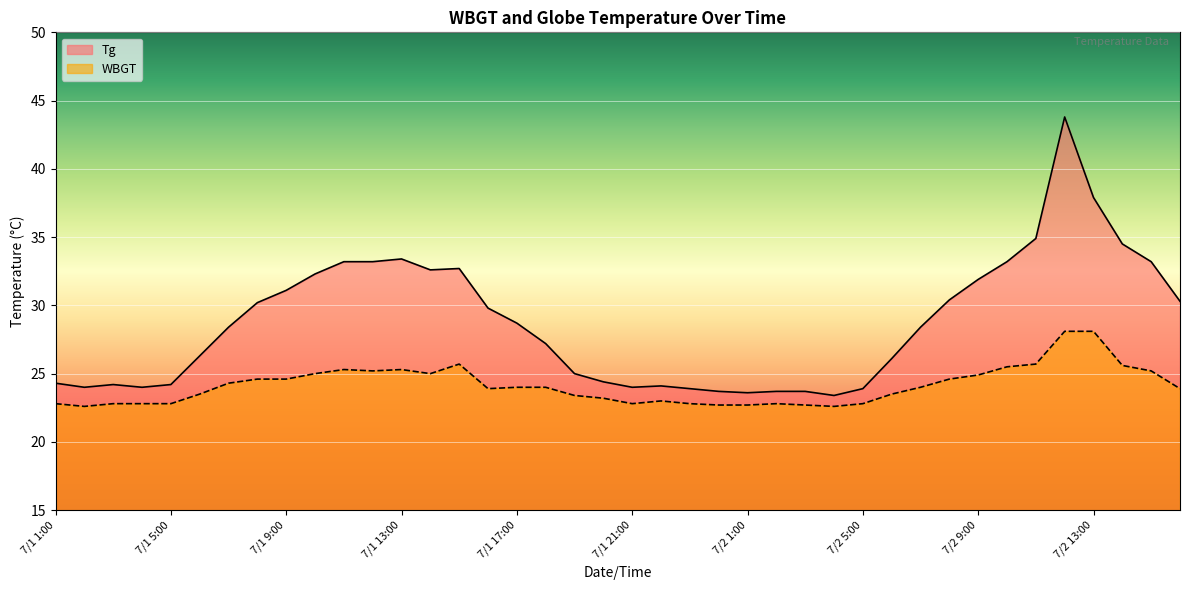

The value of WBGT at 7/2 2:00 is 22.8. True or false?

True